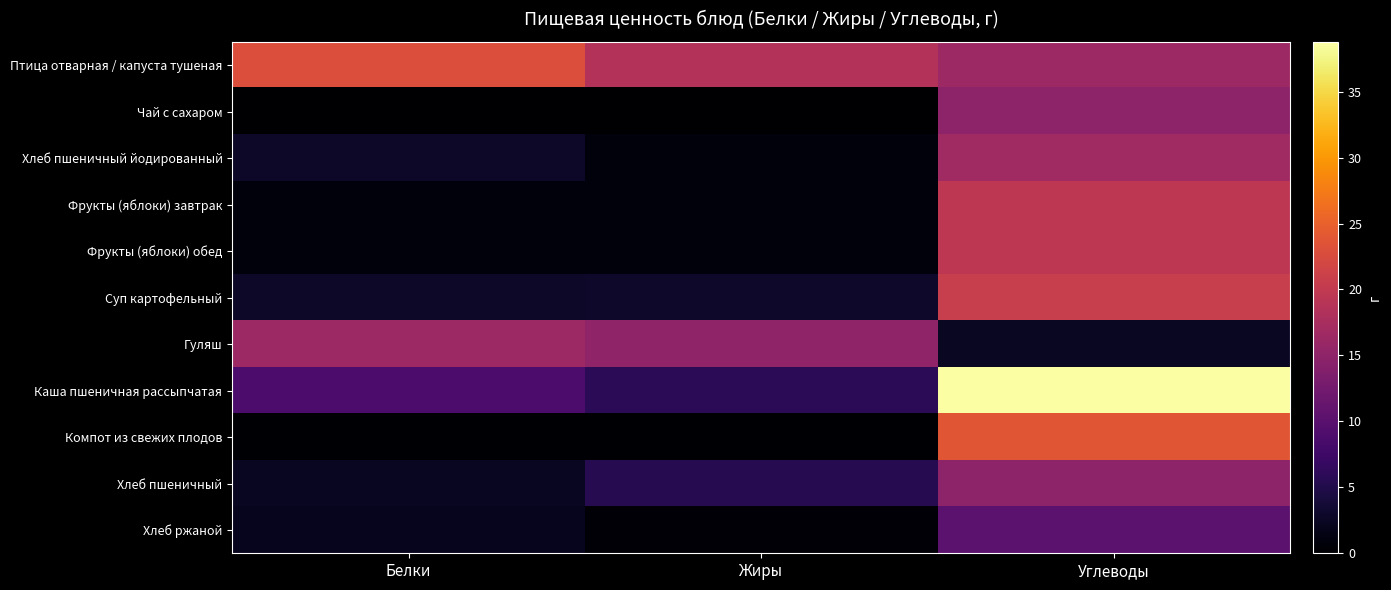

Which series has the largest range (max minus min)?

Каша пшеничная рассыпчатая